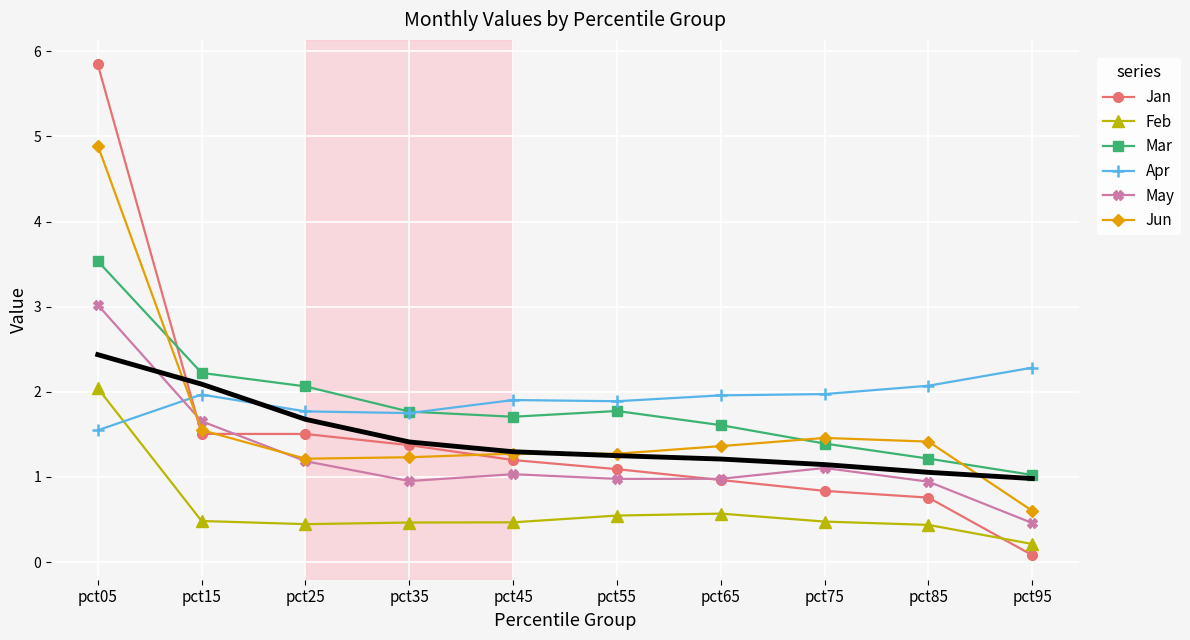

How many intersections are there between Feb and Apr?

1